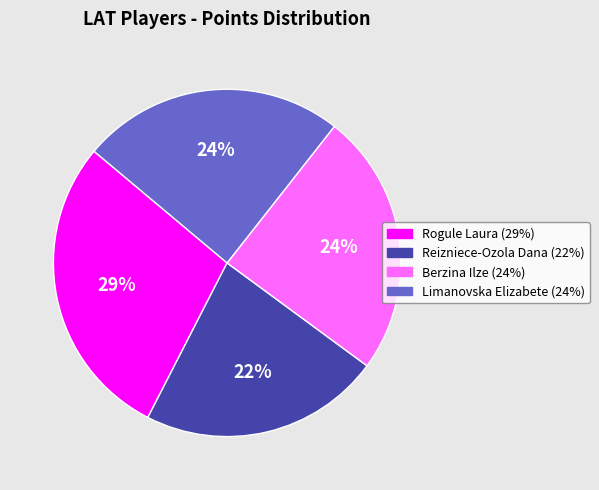

Which category has the biggest portion of the pie?

Rogule Laura